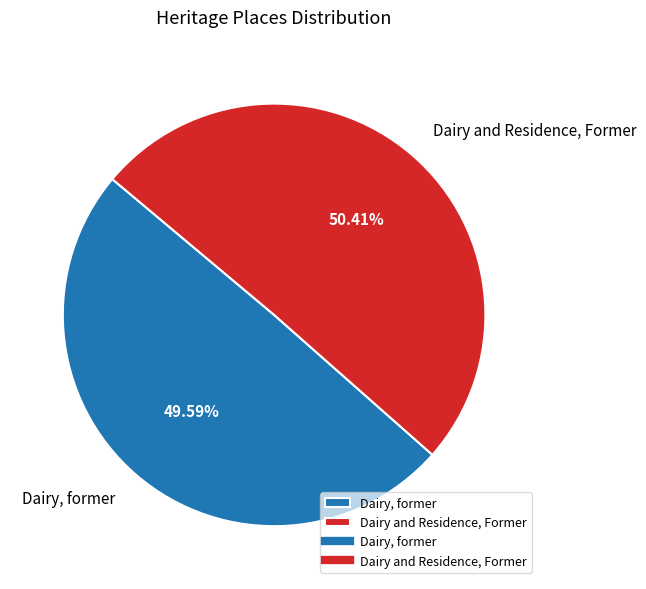

To the nearest percent, what portion does Dairy, former represent?

50%